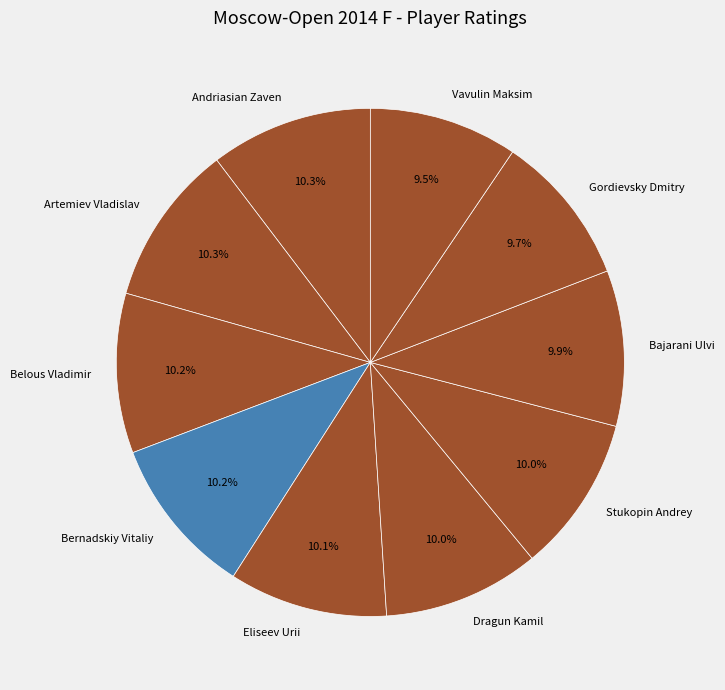

What is the ratio of the value at Bajarani Ulvi to the value at Gordievsky Dmitry?

1.0